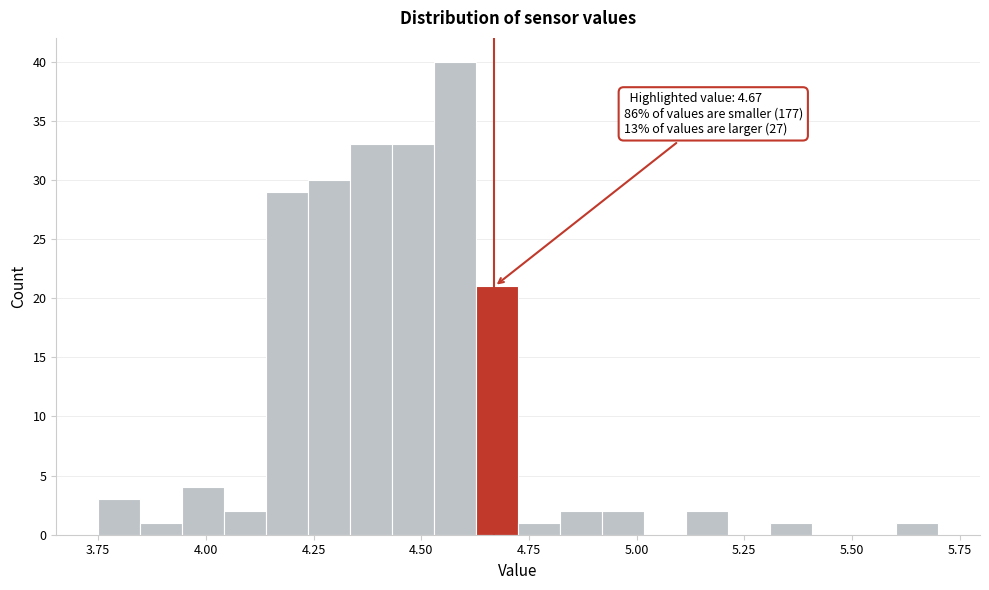

Around what value on the x-axis is the tallest bar? Give the approximate position of its centre, as read against the axis.

4.60